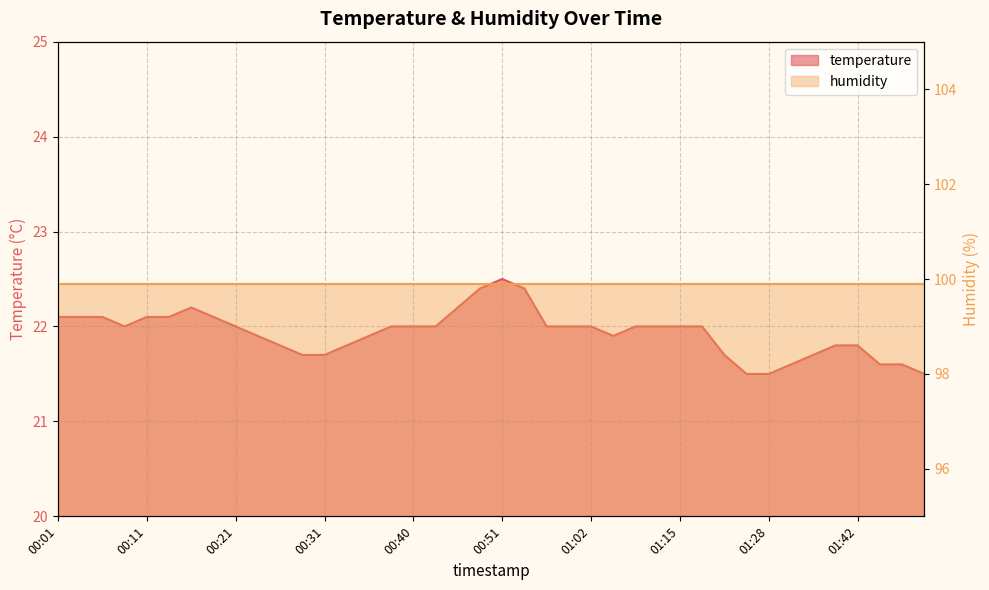

Reading right to left, transcribe all the data shown in this chart.

21.5	21.6	21.6	21.8	21.8	21.7	21.6	21.5	21.5	21.7	22.0	22.0	22.0	22.0	21.9	22.0	22.0	22.0	22.4	22.5	22.4	22.2	22.0	22.0	22.0	21.9	21.8	21.7	21.7	21.8	21.9	22.0	22.1	22.2	22.1	22.1	22.0	22.1	22.1	22.1